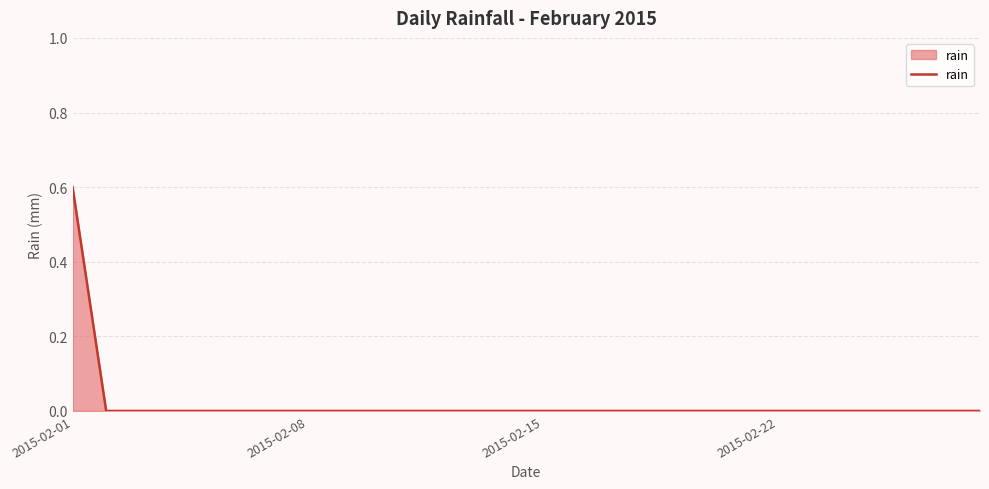

Reading left to right, what are all the values shown in this chart?

0.6	0.0	0.0	0.0	0.0	0.0	0.0	0.0	0.0	0.0	0.0	0.0	0.0	0.0	0.0	0.0	0.0	0.0	0.0	0.0	0.0	0.0	0.0	0.0	0.0	0.0	0.0	0.0